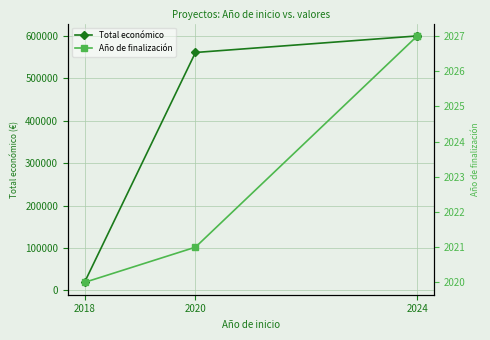

What are all the series names shown in the legend?

Total económico, Año de finalización